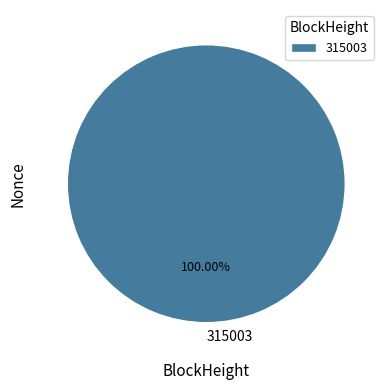

Does 315003 account for over 50% of the chart?

Yes